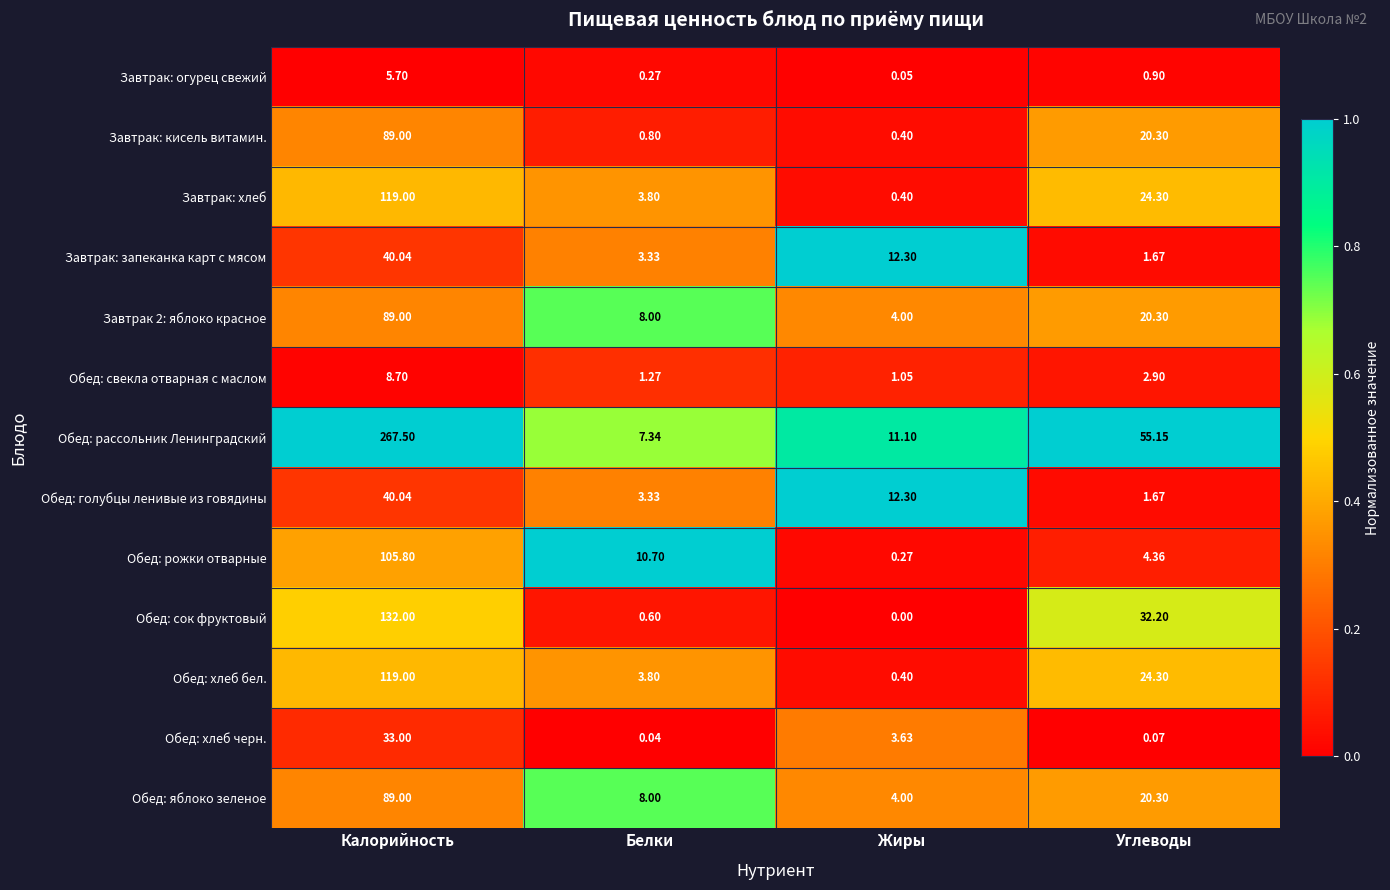

At how many categories does at least one series exceed 0?

4